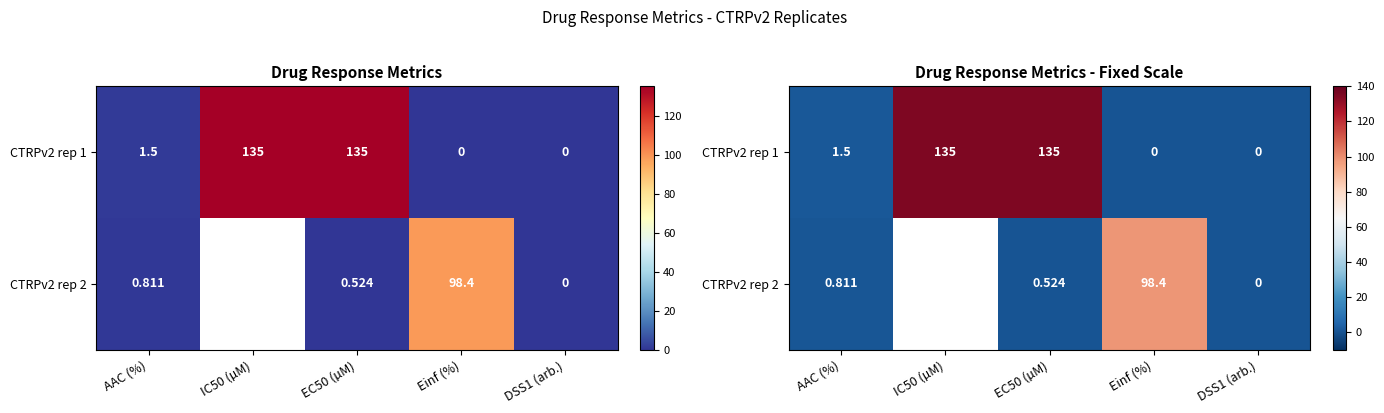

At which label does CTRPv2 rep 2 reach its peak?

Einf (%)